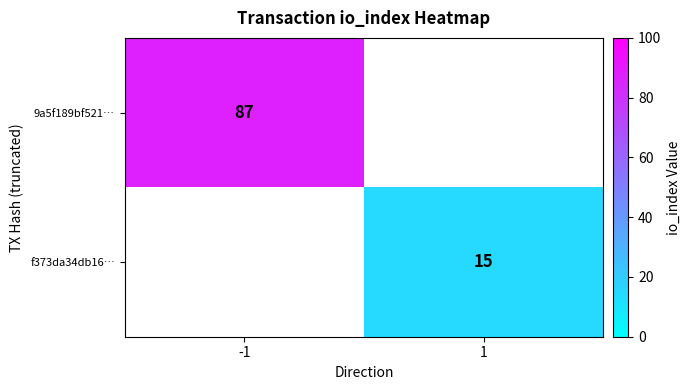

True or false: 9a5f189bf521… has a value of 87 at -1.

True